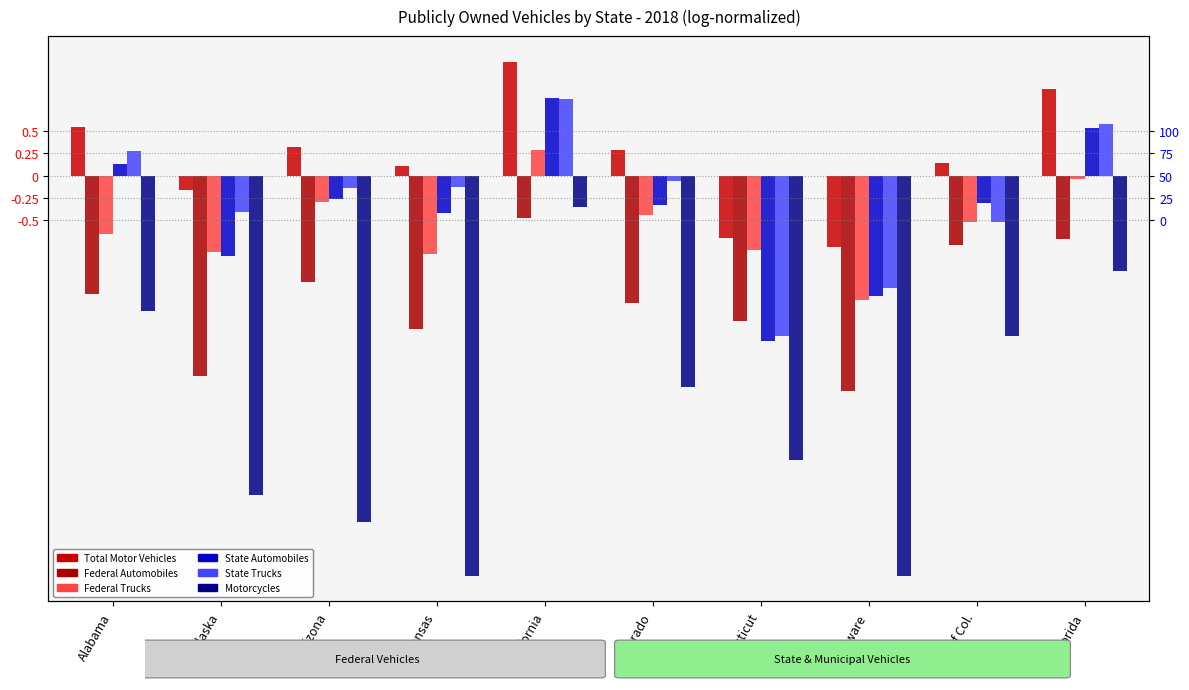

What is the greatest value displayed?

1.3